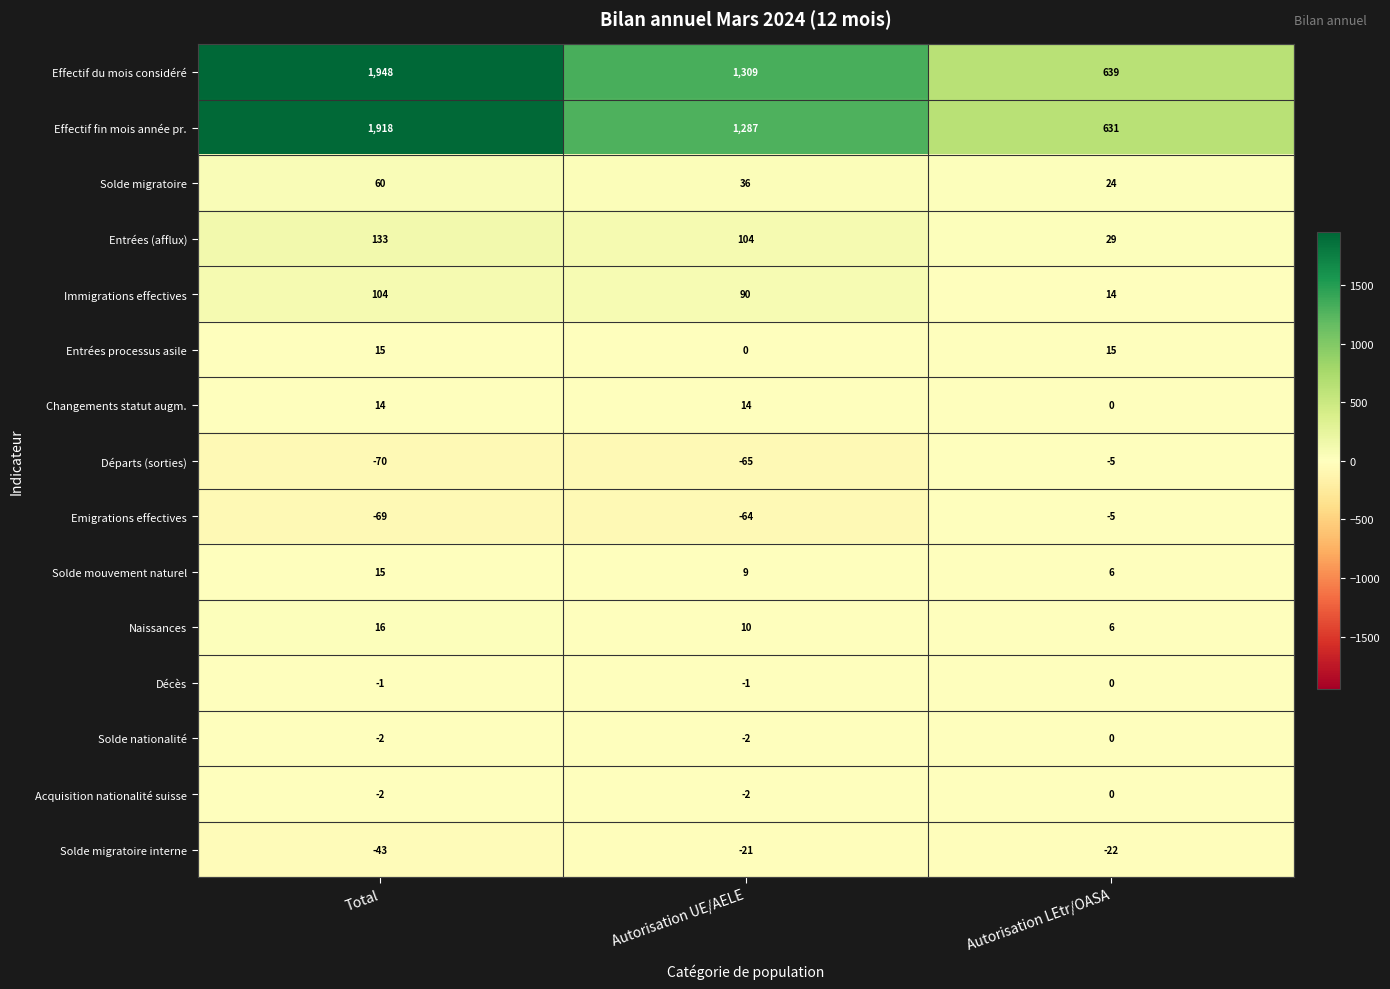

What is the total value across all series at Total?

4036